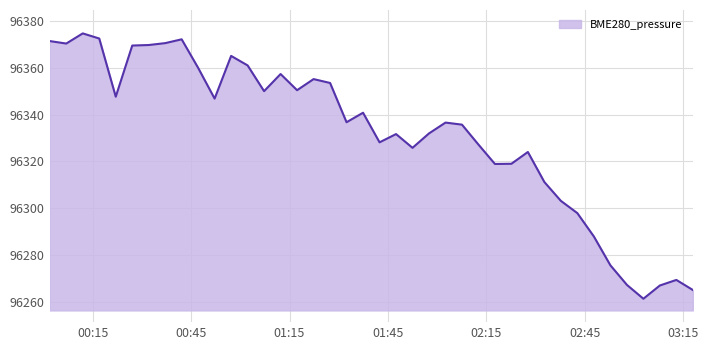

What is the difference between the maximum and minimum values?

113.4